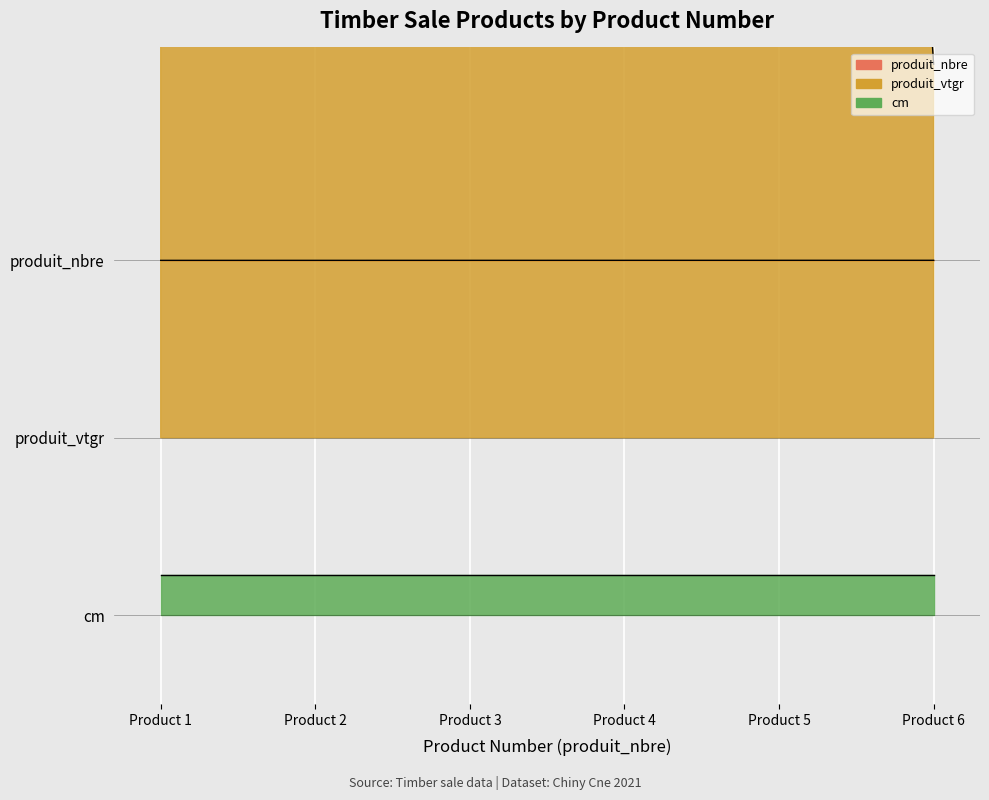

Is it true that produit_vtgr equals 21.8 at Product 4?

False